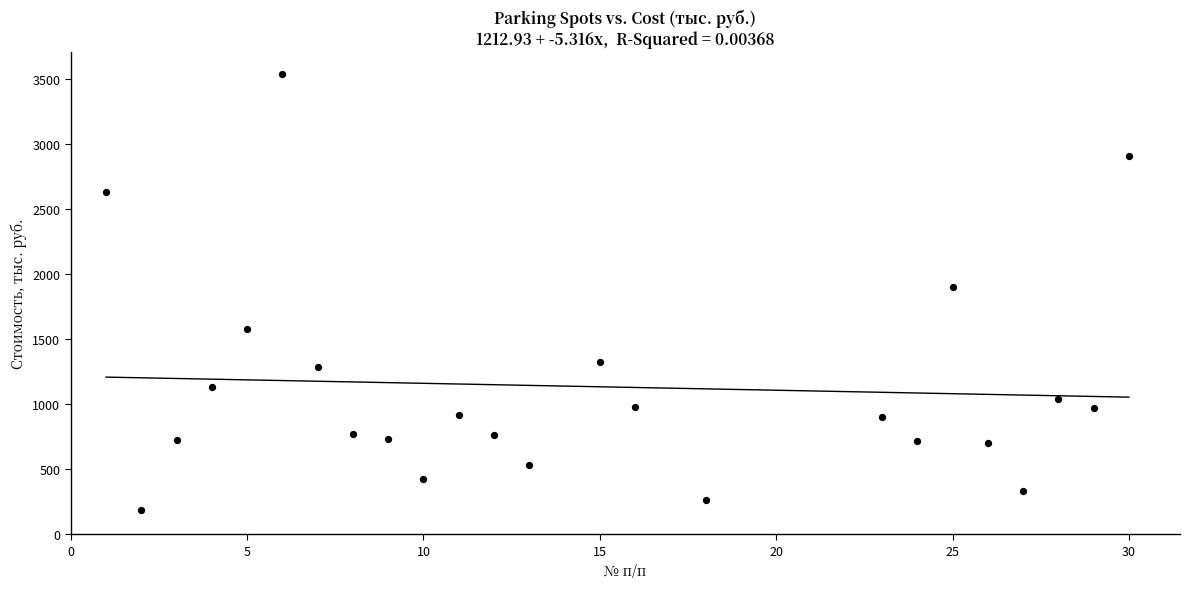

What is the range of X values (max minus min)?

29.0